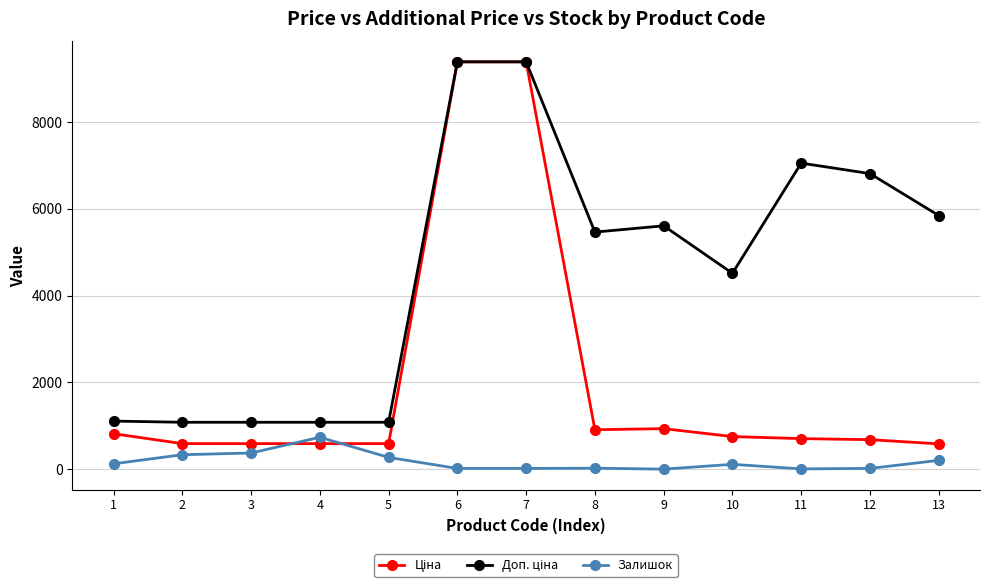

True or false: Залишок has more than 1 interior local peaks.

True